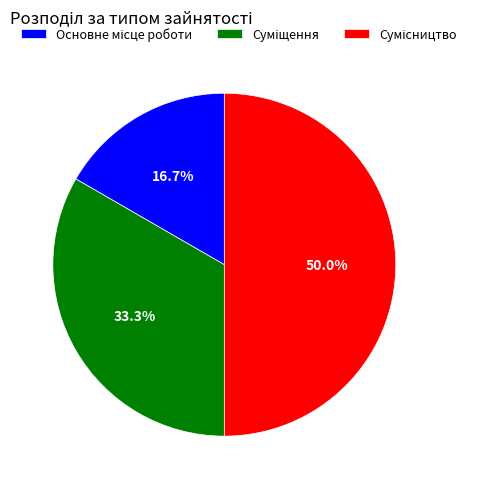

Combined, what portion of the pie is Суміщення and Основне місце роботи?

50.0%